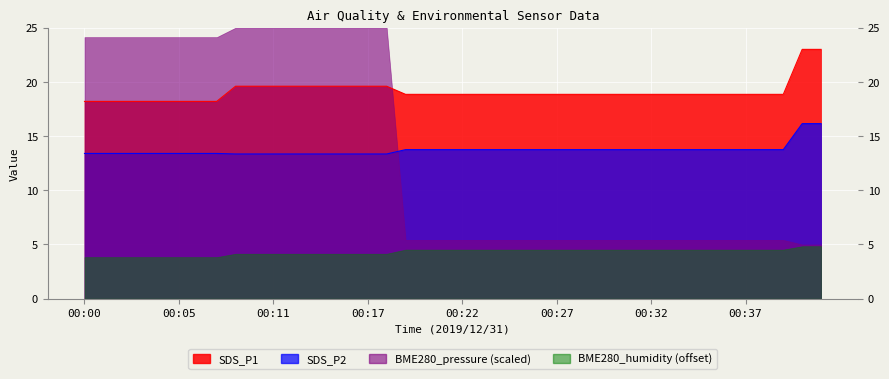

Which category has the lowest value in the SDS_P1 series?

00:00